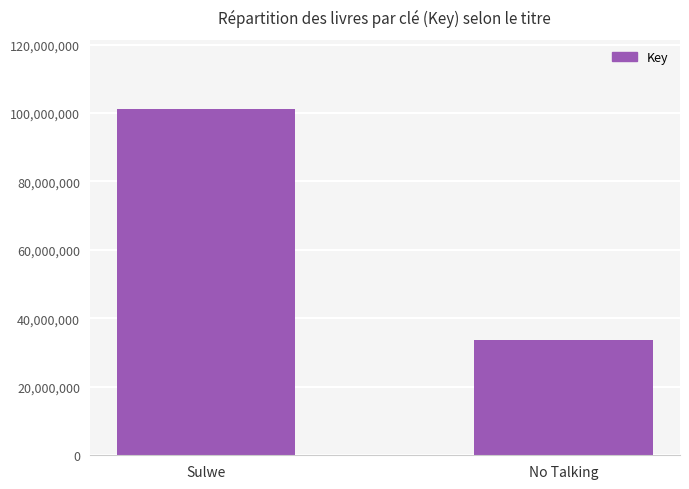

Is it true that the value at Sulwe is 101162742?

True